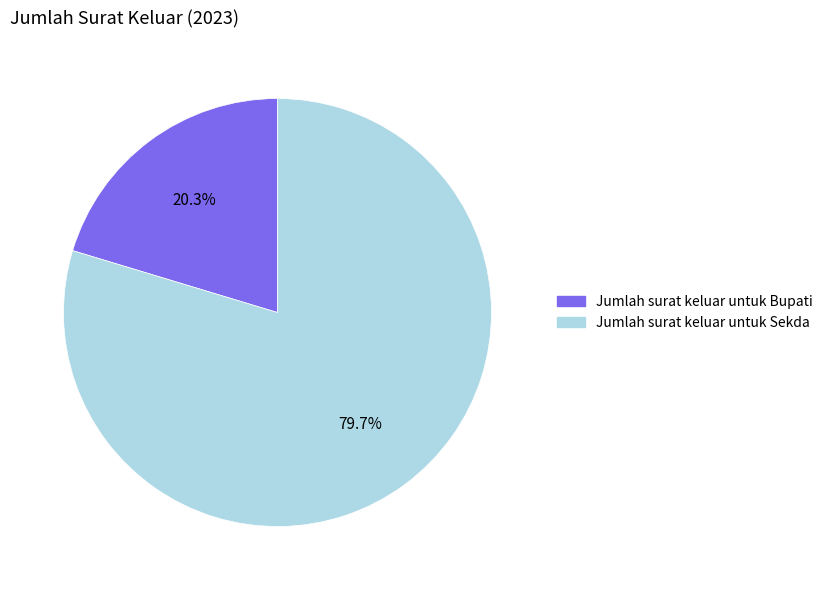

What percentage do Jumlah surat keluar untuk Sekda and Jumlah surat keluar untuk Bupati together represent?

100.0%